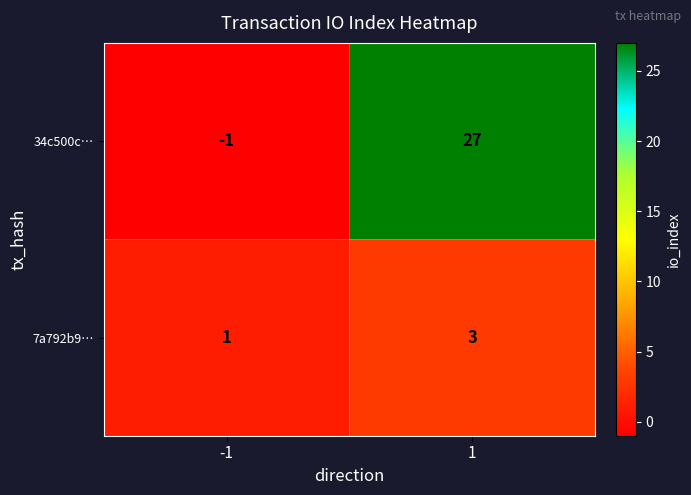

At which category is the sum across all series the highest?

1